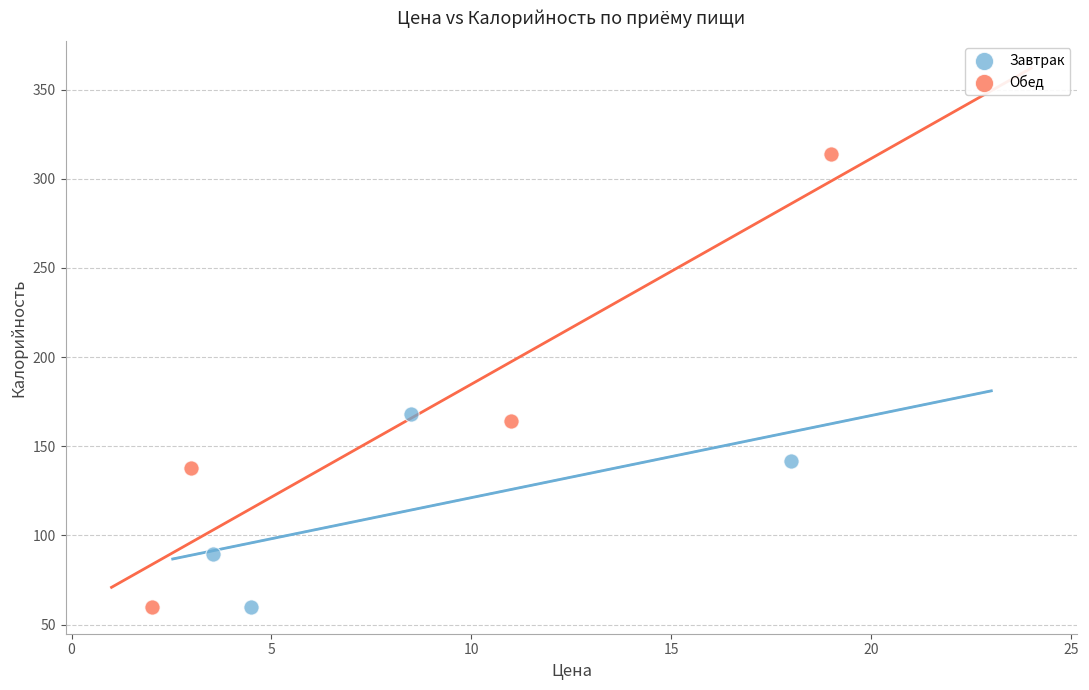

Which series contains the highest Y value?

Обед